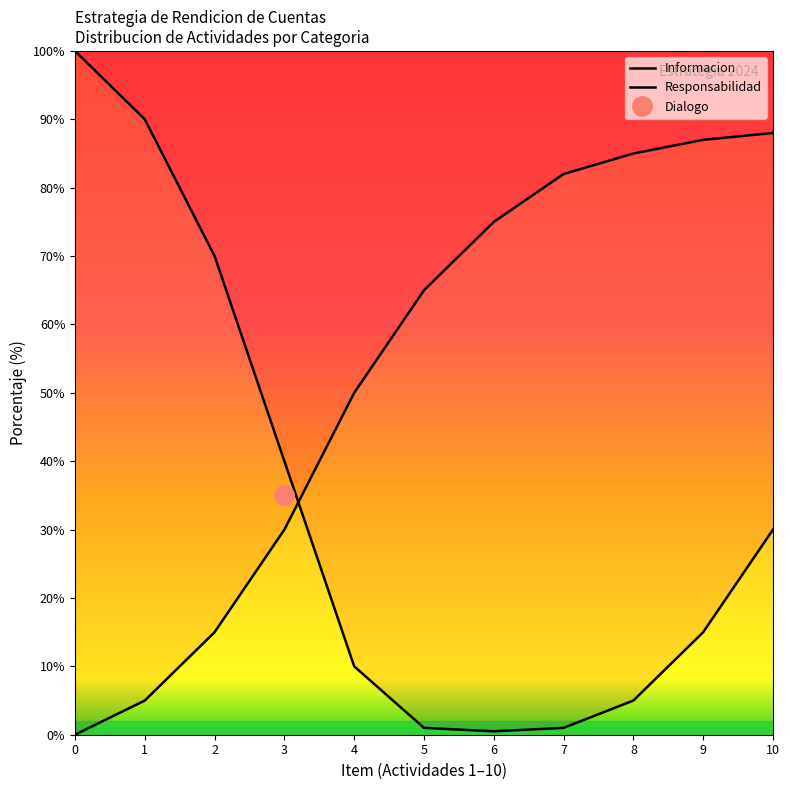

Is it true that Responsabilidad equals 30.0 at 3?

True